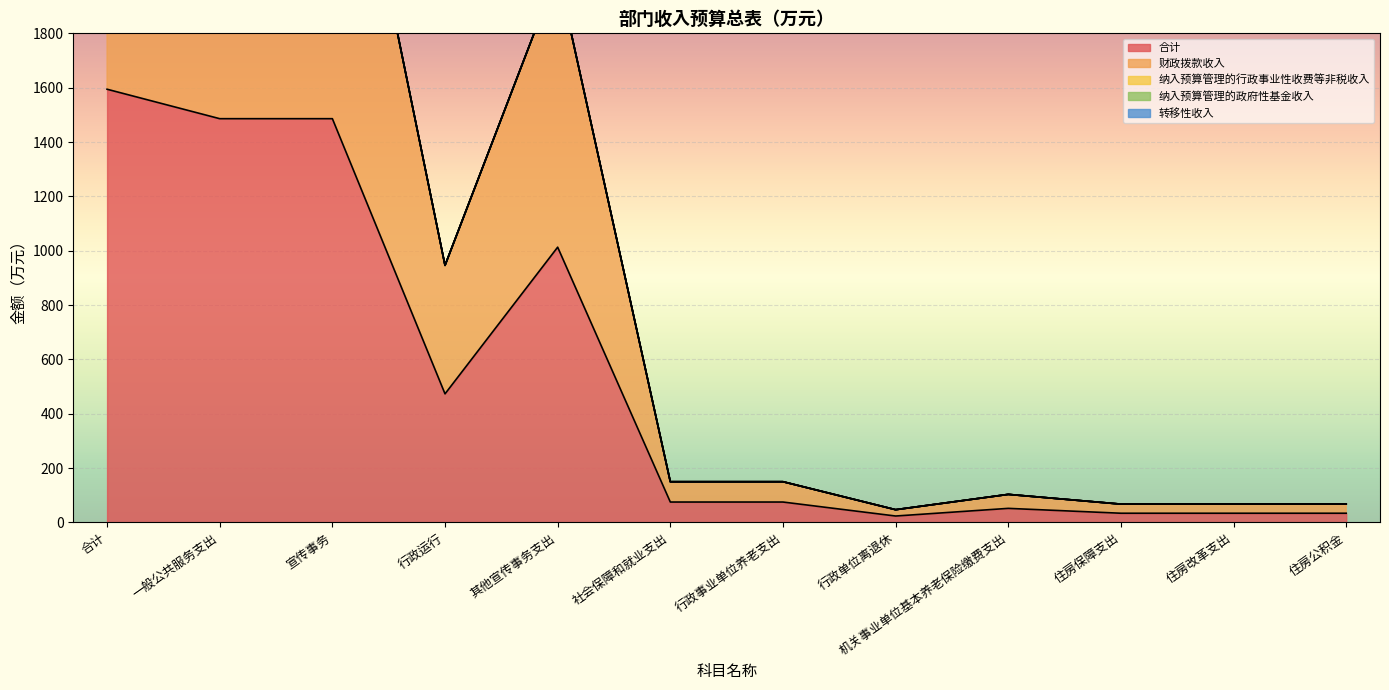

List the labels in order of 转移性收入 value, smallest first.

合计, 一般公共服务支出, 宣传事务, 行政运行, 其他宣传事务支出, 社会保障和就业支出, 行政事业单位养老支出, 行政单位离退休, 机关事业单位基本养老保险缴费支出, 住房保障支出, 住房改革支出, 住房公积金